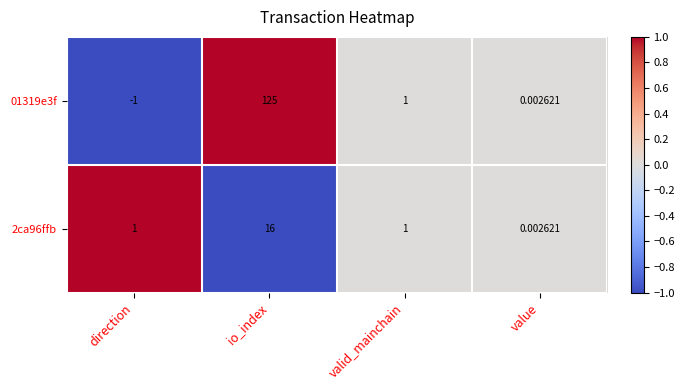

How many data points in 2ca96ffb are less than 1?

1